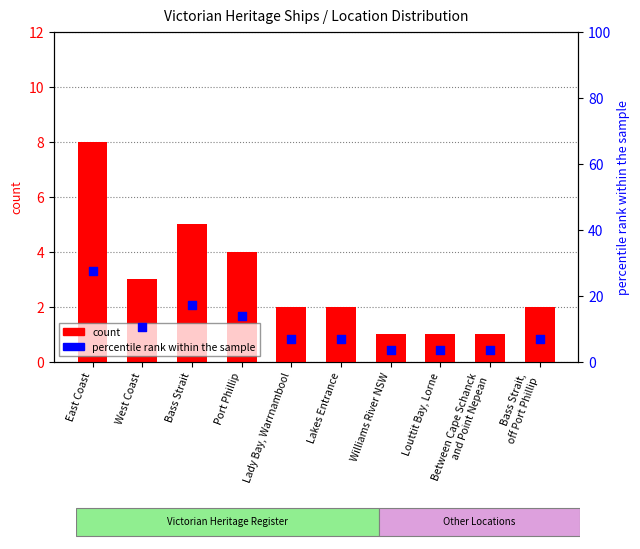

Which series has the largest total across all categories?

percentile rank within the sample